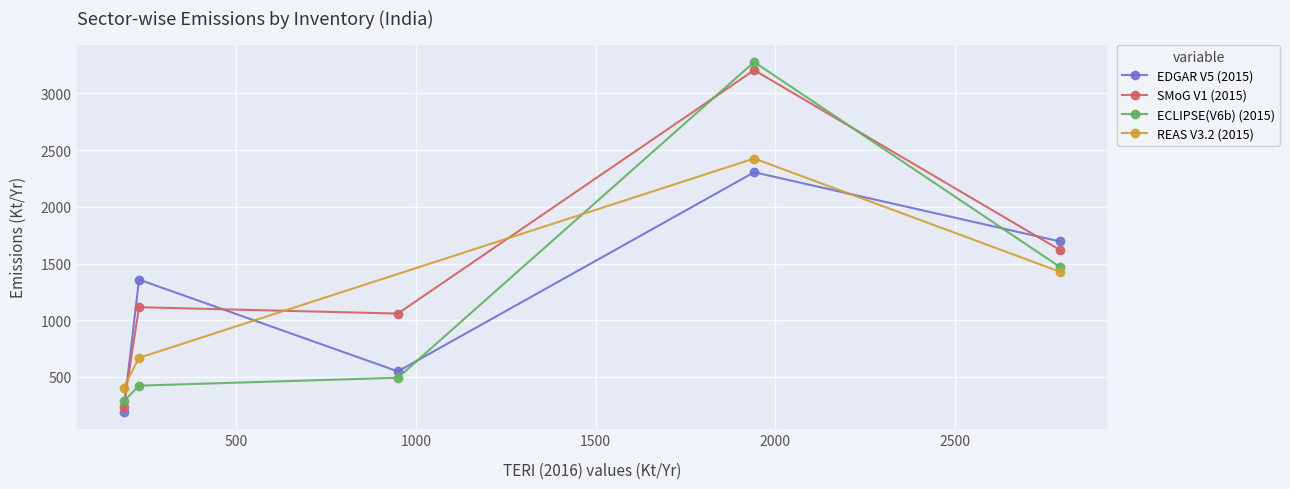

True or false: the data has more than 2 interior local peaks.

False